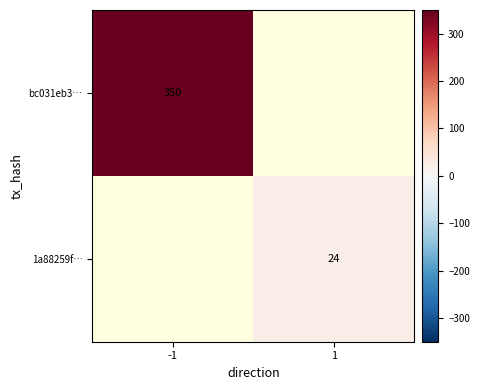

The bc031eb3… series shows 236 at -1. True or false?

False